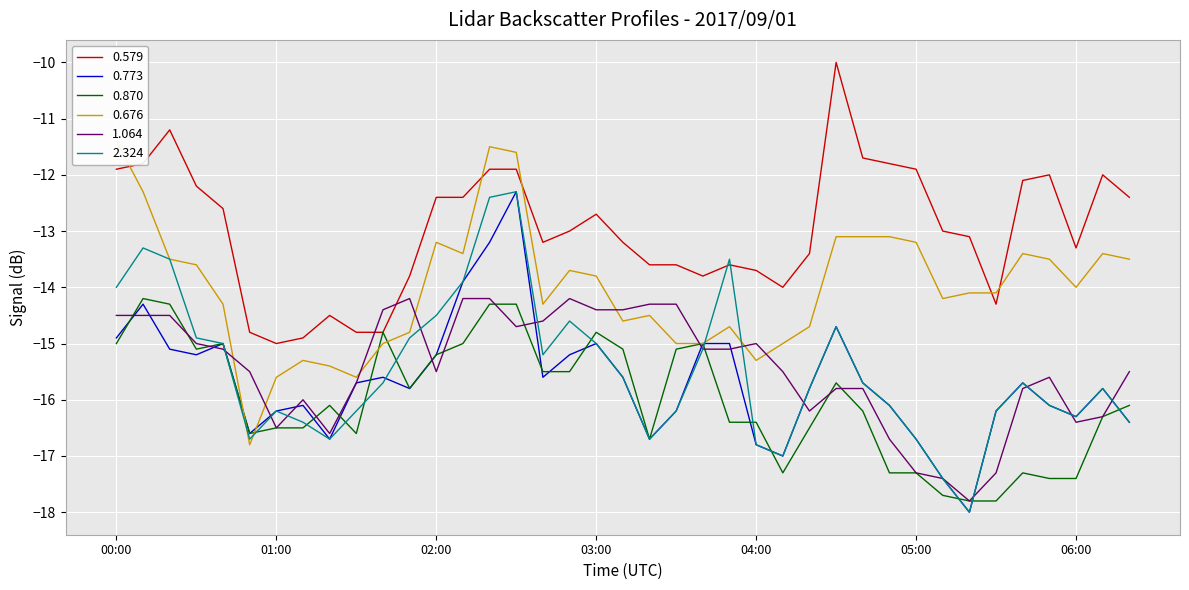

List the labels in order of 2.324 value, largest first.

02:30, 02:20, 00:10, 00:20, 03:50, 02:10, 00:00, 02:00, 02:50, 04:30, 00:30, 01:50, 00:40, 03:00, 03:40, 02:40, 03:10, 01:40, 04:40, 05:40, 04:20, 06:10, 04:50, 05:50, 01:00, 01:30, 03:30, 05:30, 06:00, 01:10, 06:20, 00:50, 01:20, 03:20, 05:00, 04:00, 04:10, 05:10, 05:20